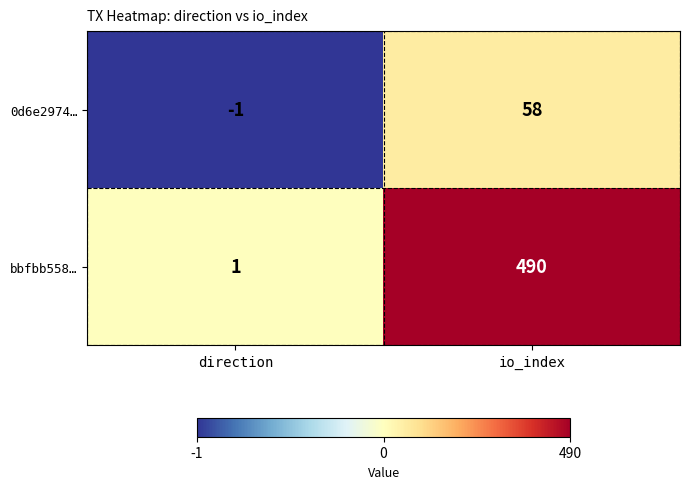

Reading right to left, transcribe all the data shown in this chart.

0d6e2974…: 58	-1
bbfbb558…: 490	1